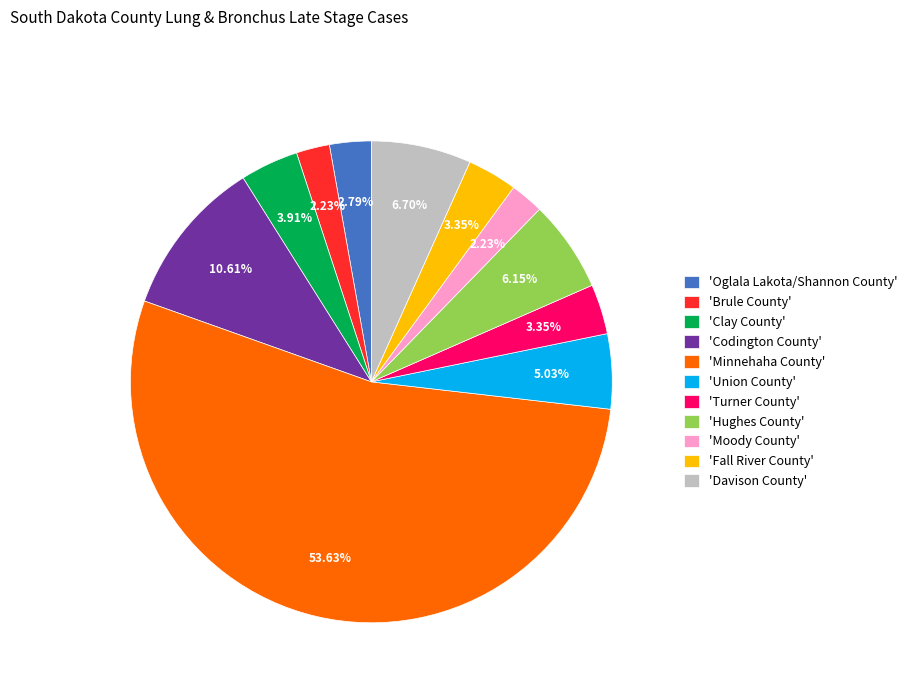

Which has a higher value, 'Brule County' or 'Codington County'?

'Codington County'